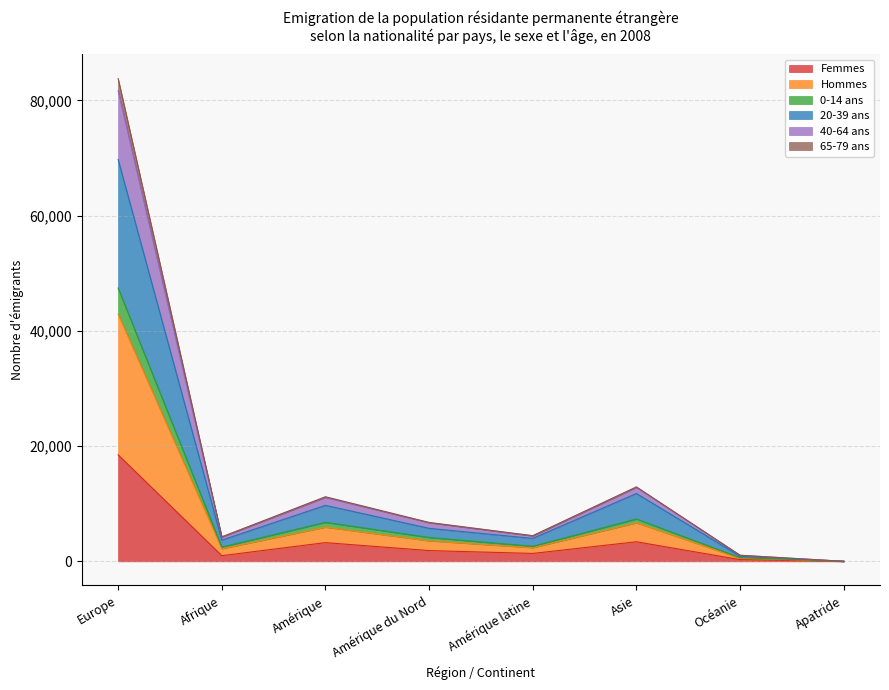

The value of Femmes at Asie is 3401. True or false?

True